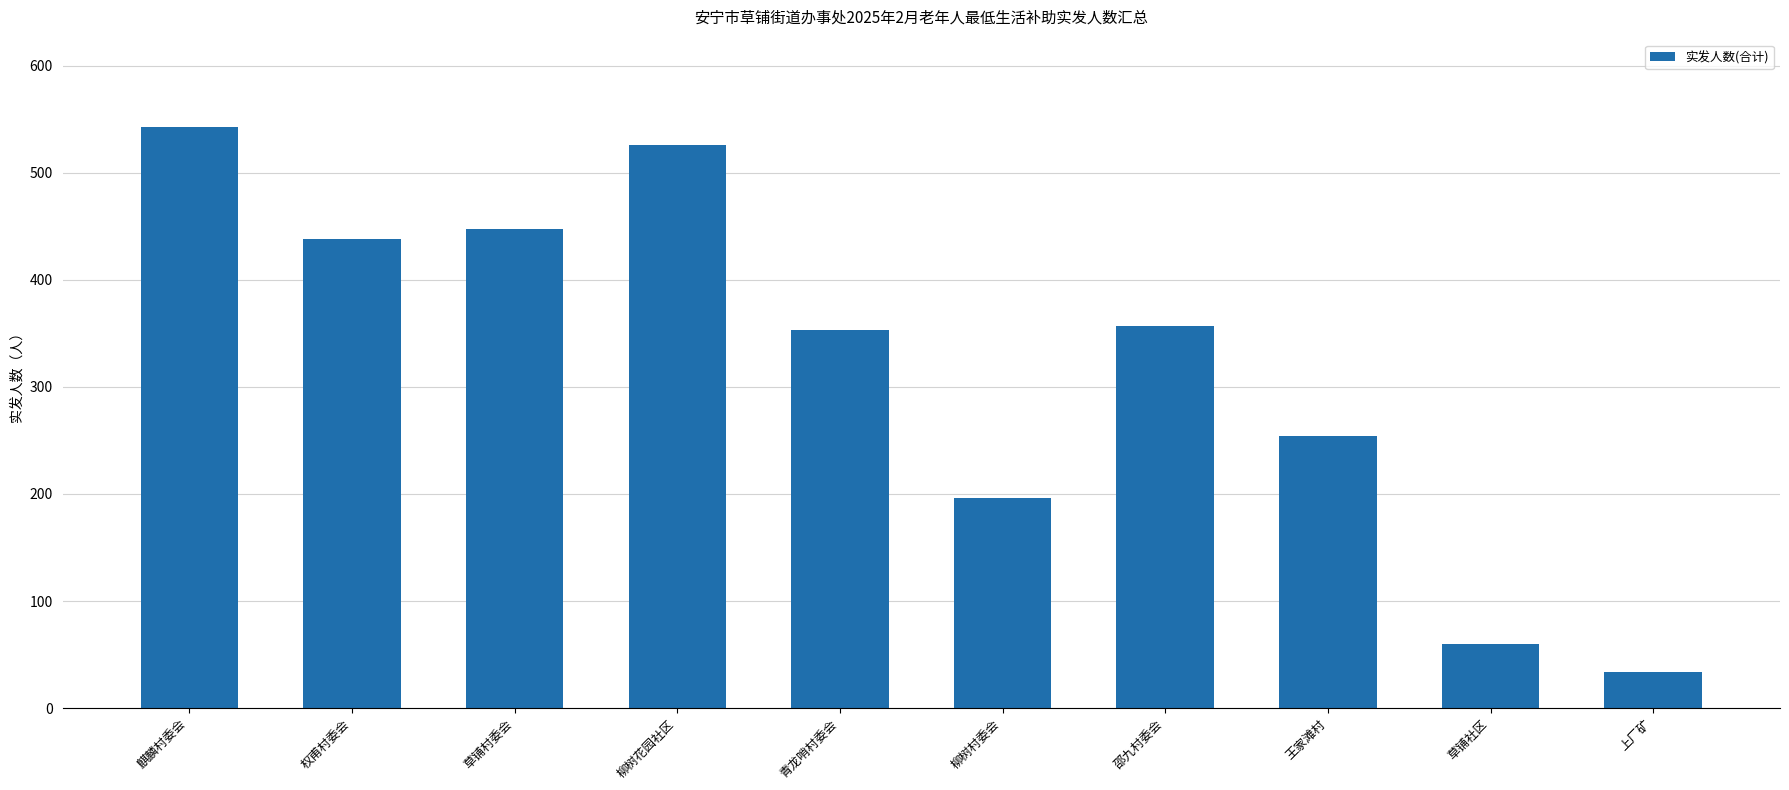

What is the value of the 3rd bar from the left?

448